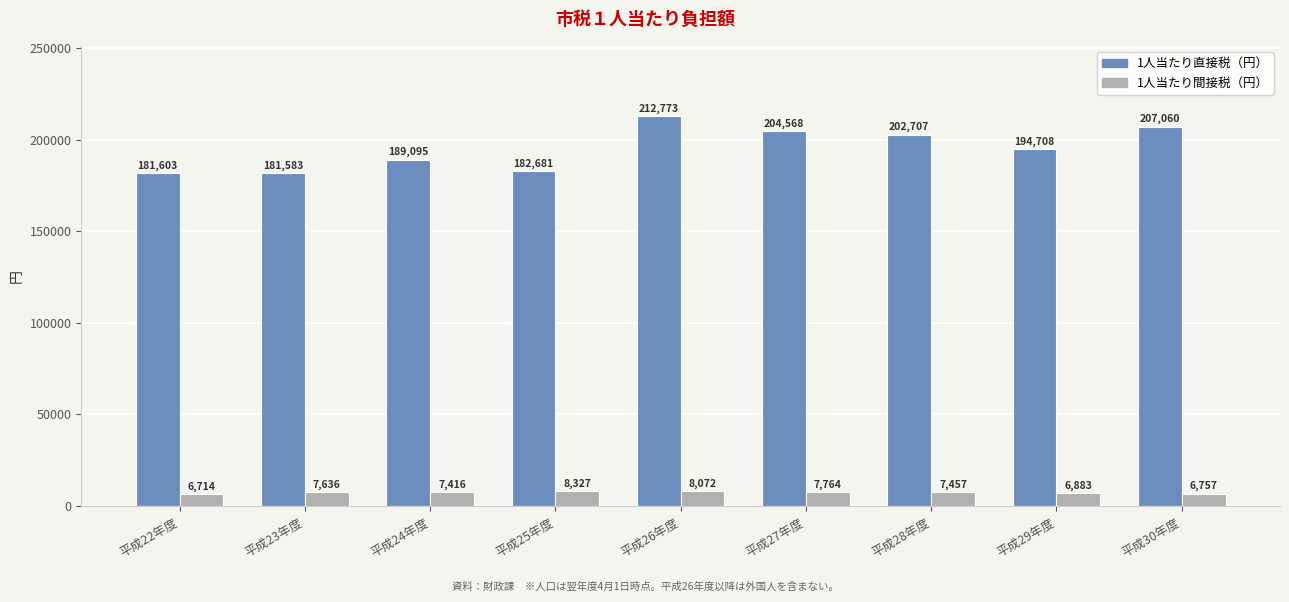

What is the label of the 9th bar from the right?

平成22年度